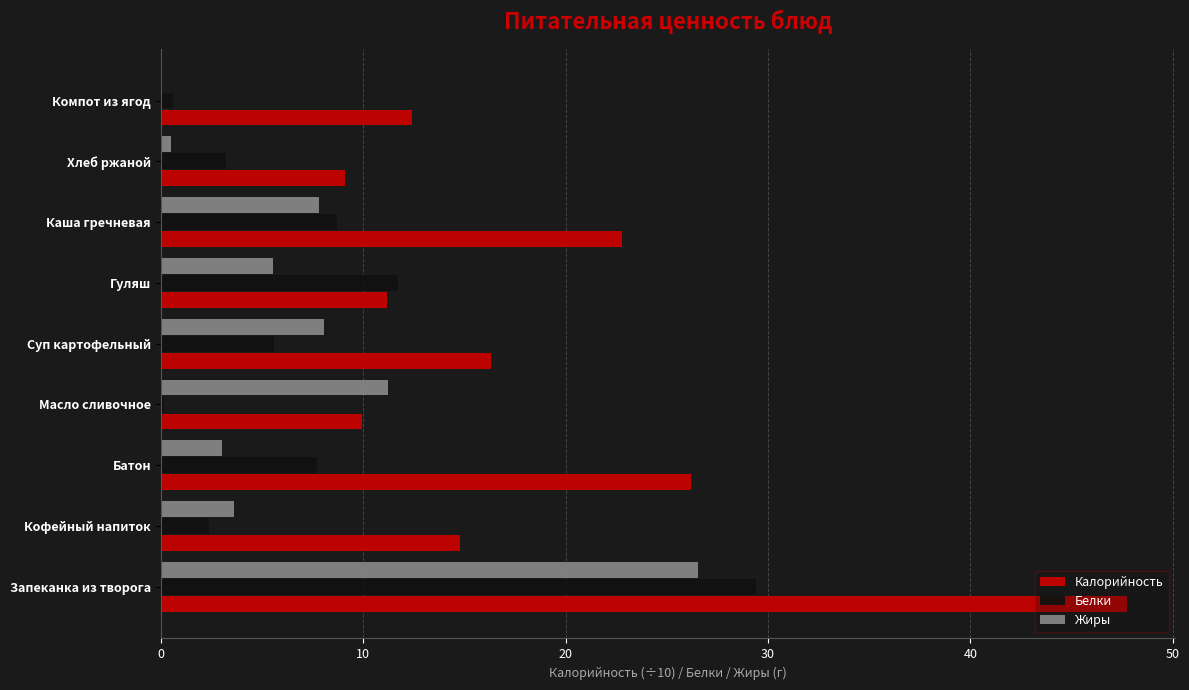

Count the number of data series in this chart.

3